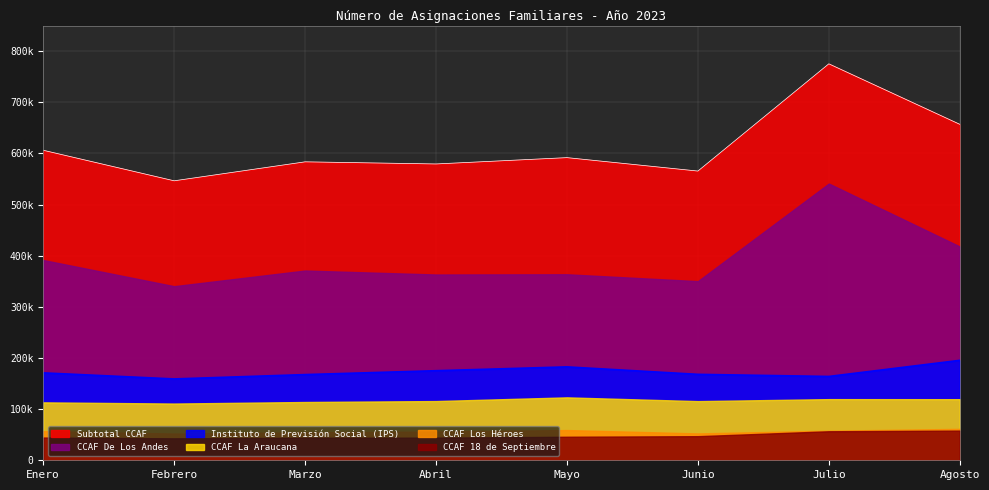

What are all the series names shown in the legend?

Subtotal CCAF, CCAF De Los Andes, Instituto de Previsión Social (IPS), CCAF La Araucana, CCAF Los Héroes, CCAF 18 de Septiembre